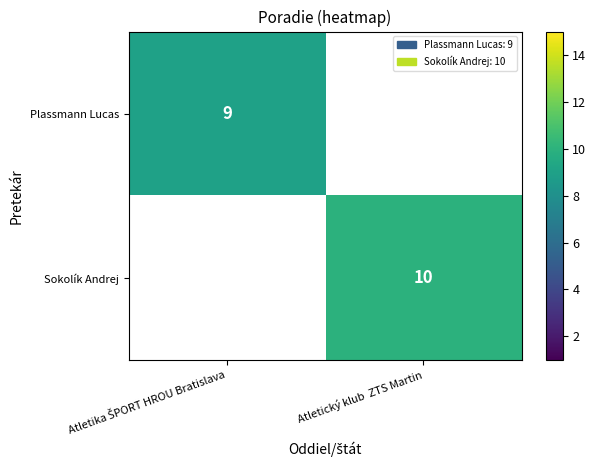

True or false: Sokolík Andrej has a value of 10 at Atletický klub  ZTS Martin.

True